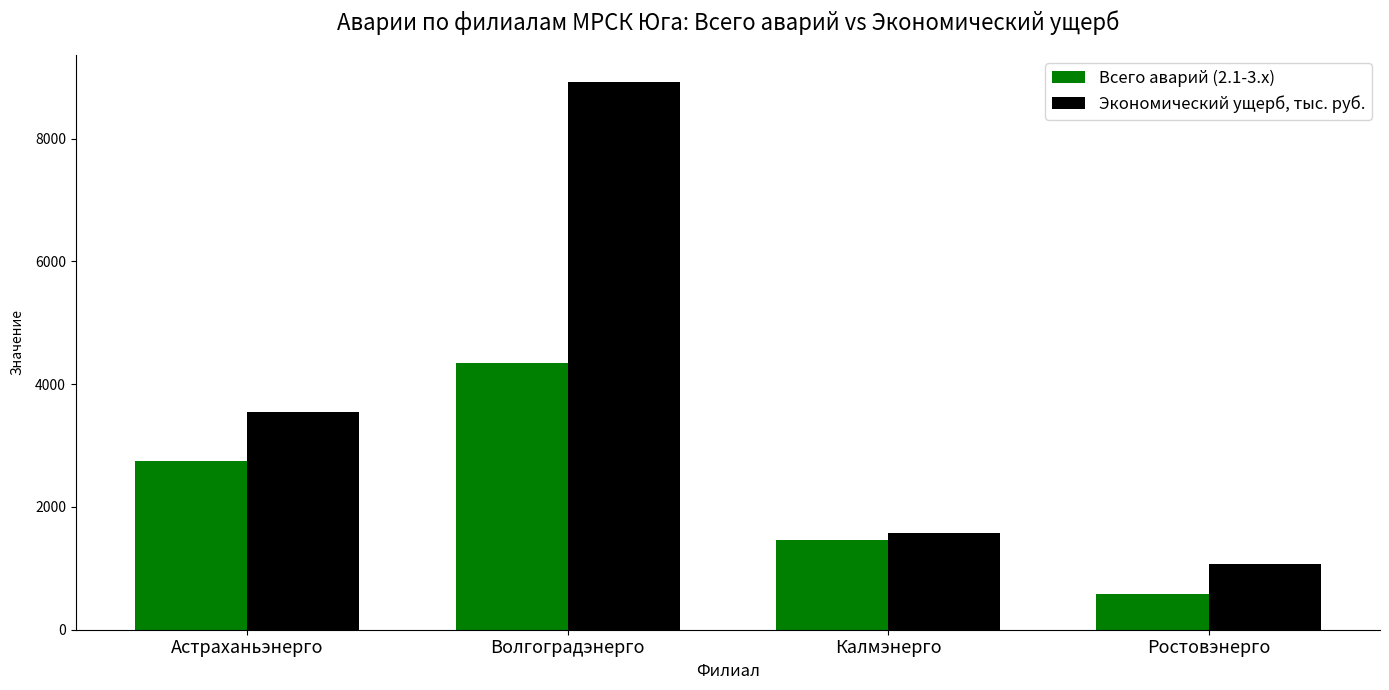

Reading left to right, extract all data points from this chart.

Всего аварий (2.1-3.x): 2747.0	4345.0	1460.0	586.0
Экономический ущерб, тыс. руб.: 3547.9	8921.3	1571.4	1072.3